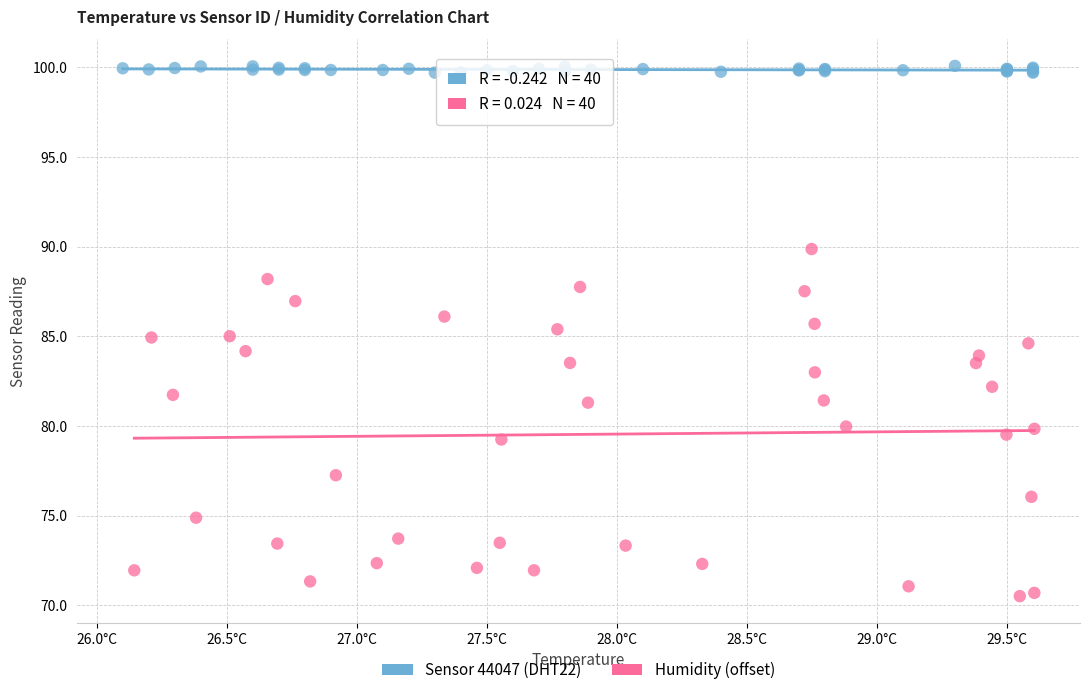

Which series reaches the minimum Y coordinate?

Humidity (offset)